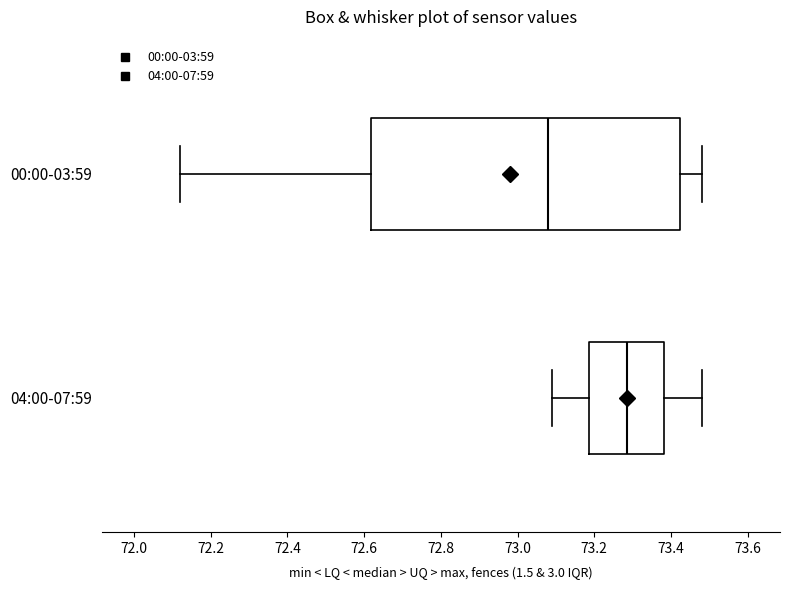

Comparing the boxes themselves (not the whiskers), which one is the widest?

00:00-03:59